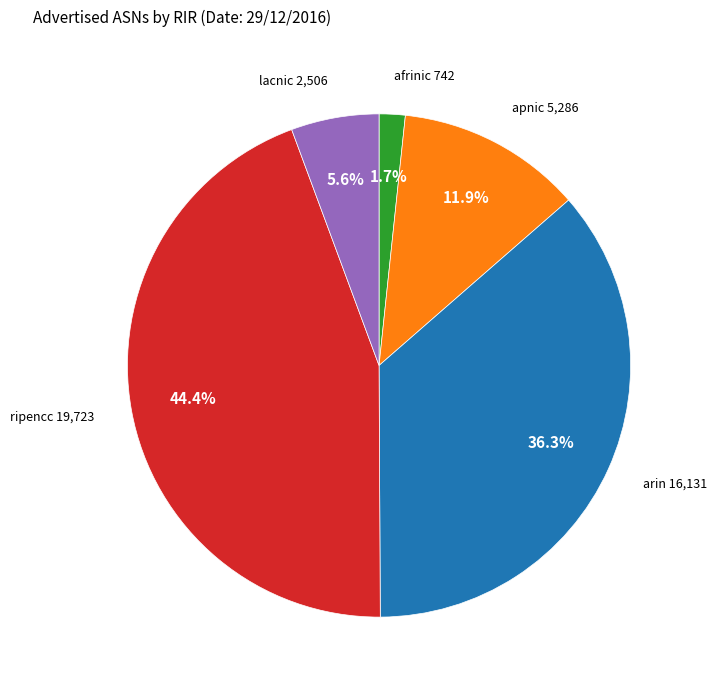

Does any single category account for the majority?

No